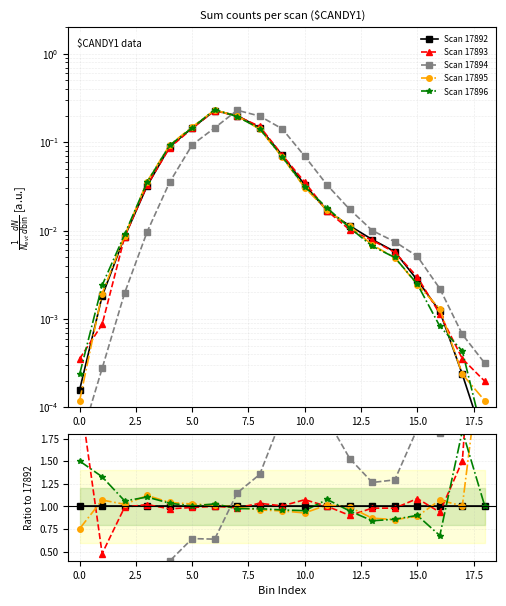

Between 2.5 and 15.0, which is larger?

2.5